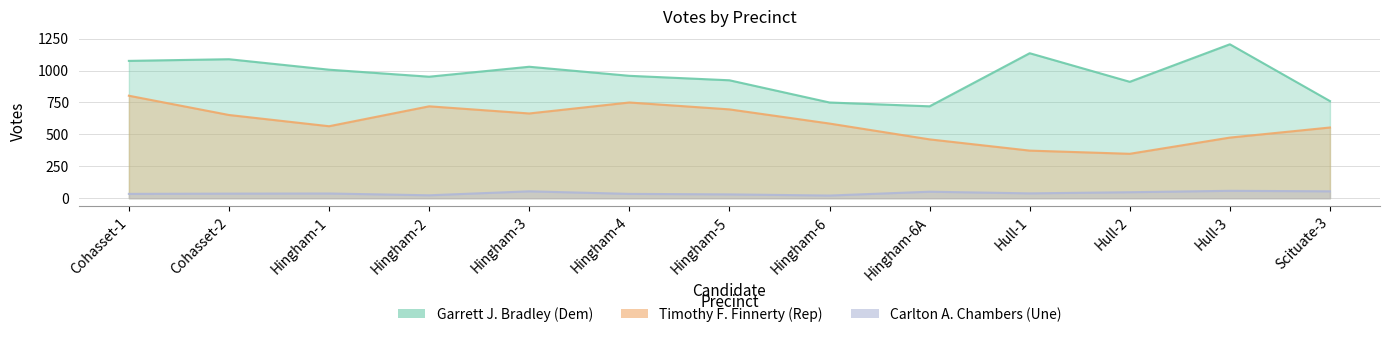

The Carlton A. Chambers series shows 47 at Hull-2. True or false?

True